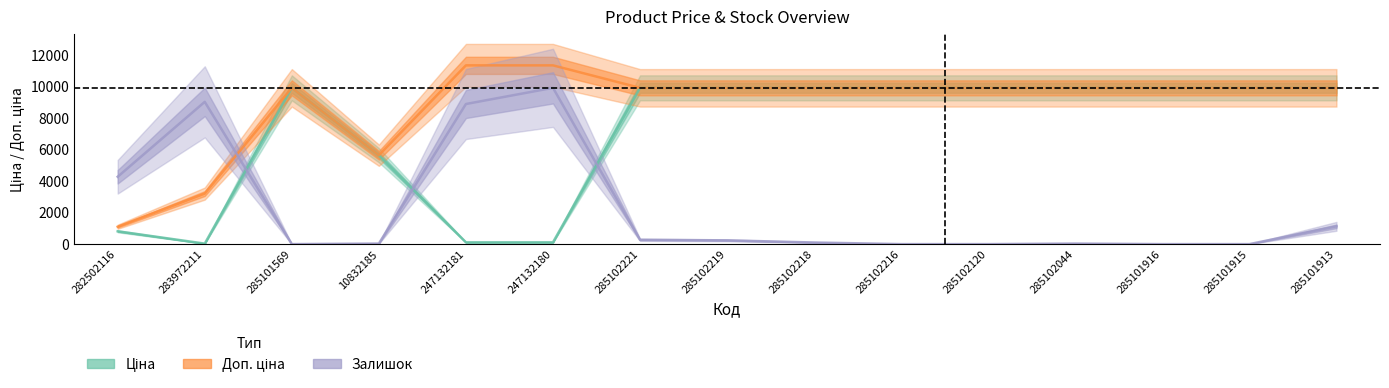

Which label corresponds to the largest value in the chart?

247132181